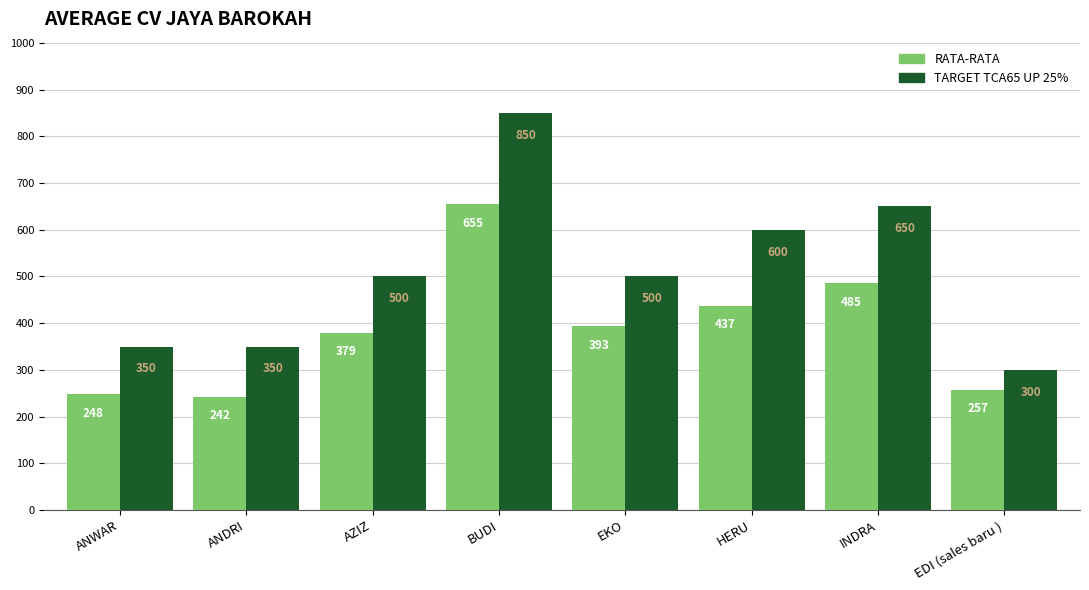

What is the total value across all series at EDI (sales baru )?

557.0